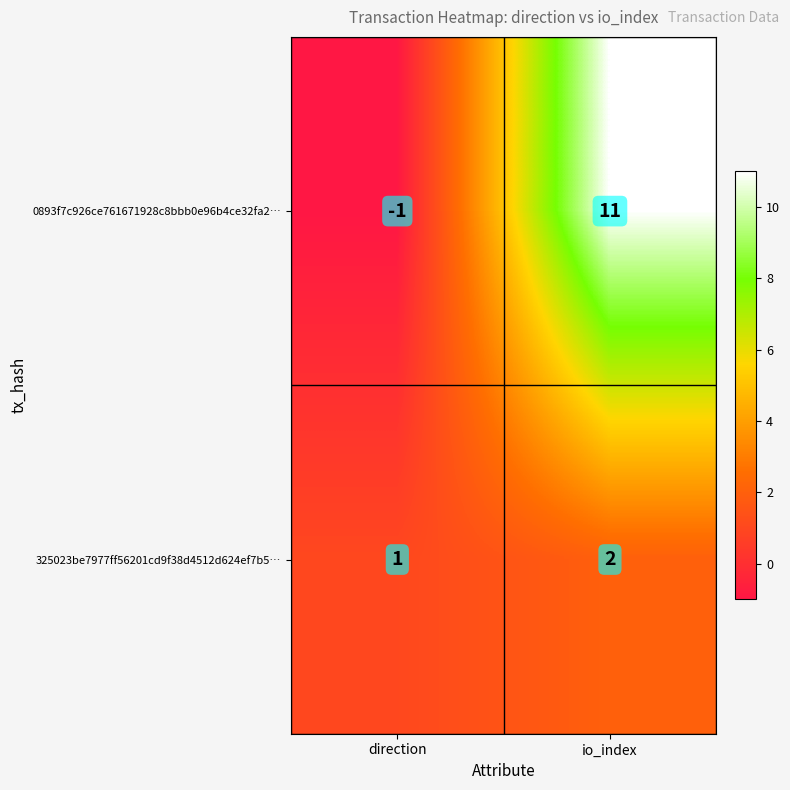

What is the sum of all 0893f7c926ce761671928c8bbb0e96b4ce32fa2… values?

10